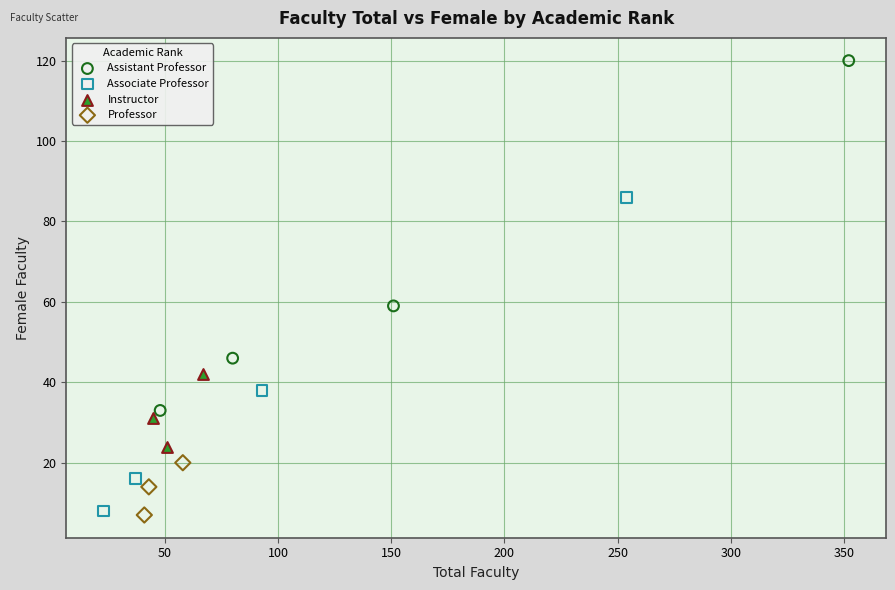

What are all the series names shown in the legend?

Assistant Professor, Associate Professor, Instructor, Professor